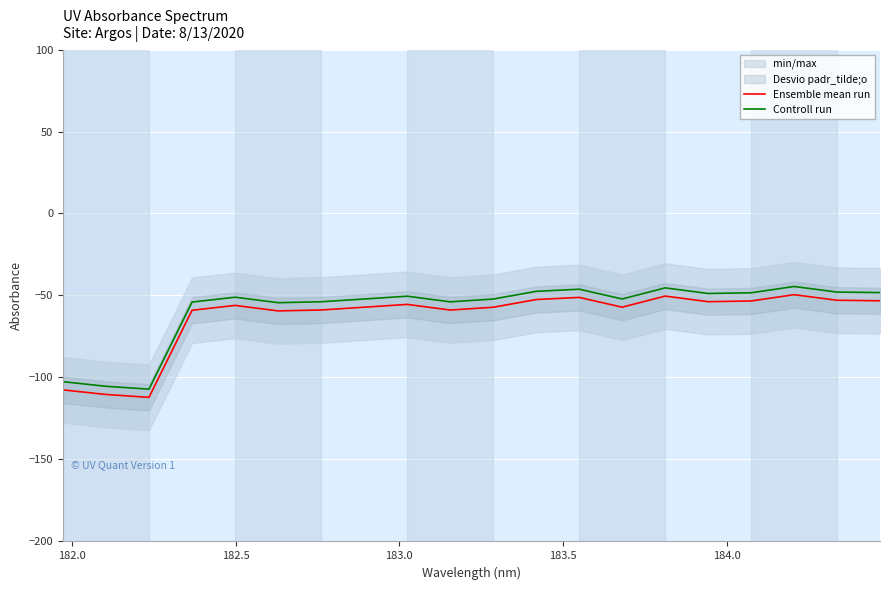

How many lines are shown in the chart?

2